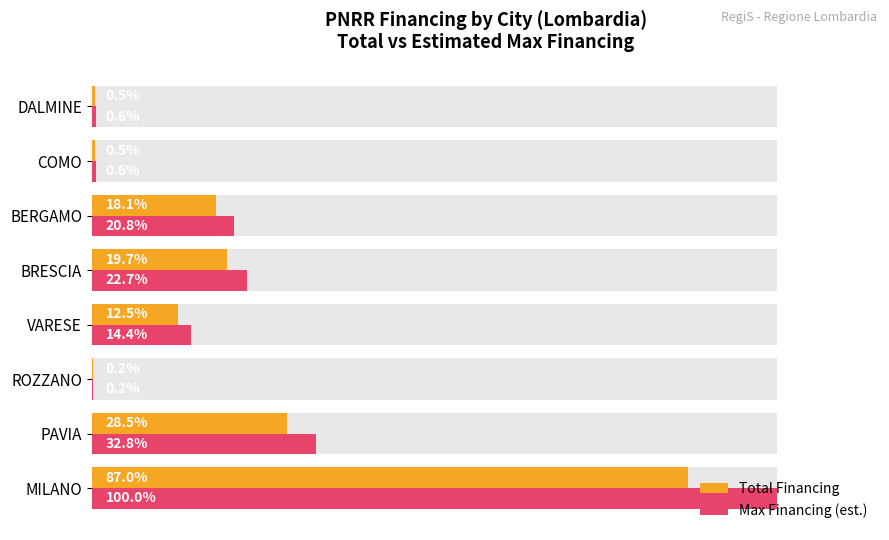

List the series in order of their overall mean, lowest first.

Total Financing, Max Financing (est.)